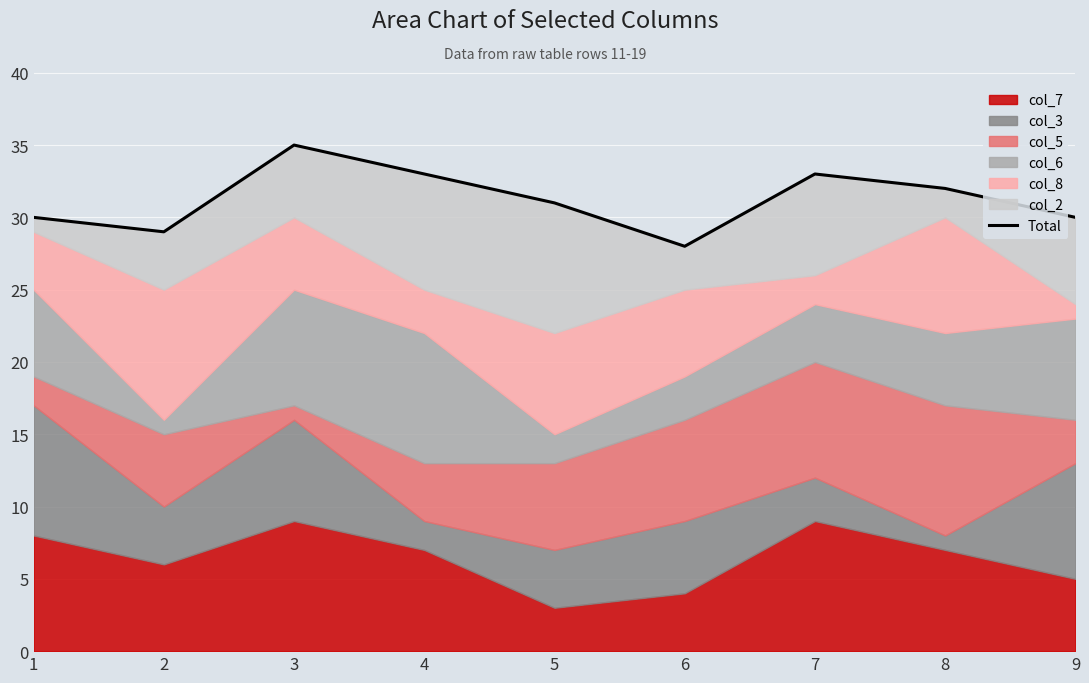

How many lines are shown in the chart?

1